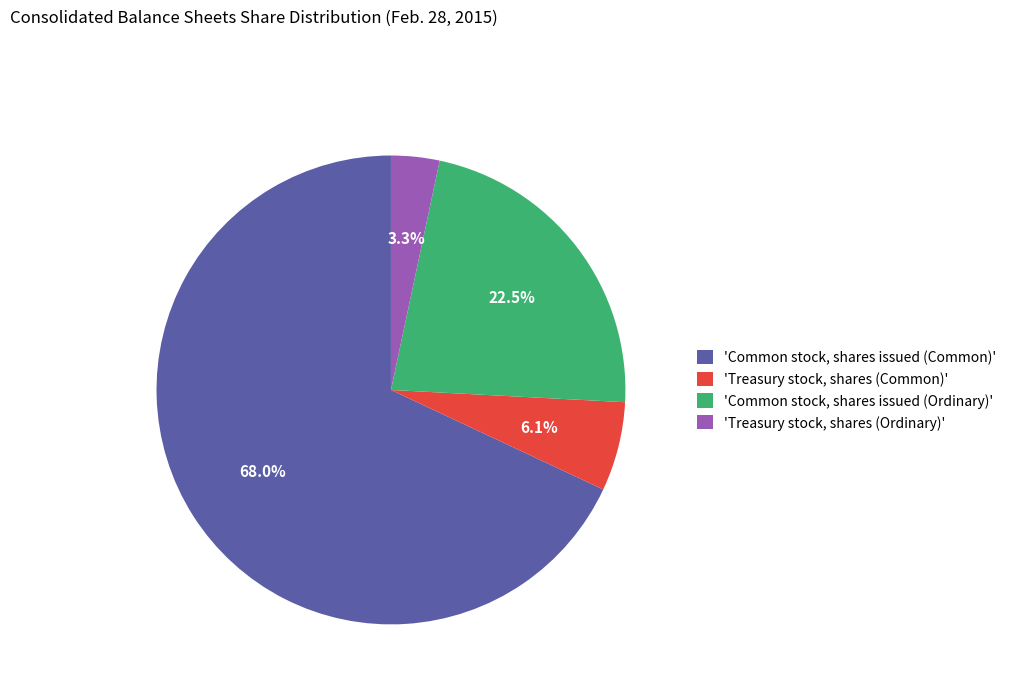

Do 'Common stock, shares issued (Common)' and 'Treasury stock, shares (Common)' together represent more than half of the pie?

Yes